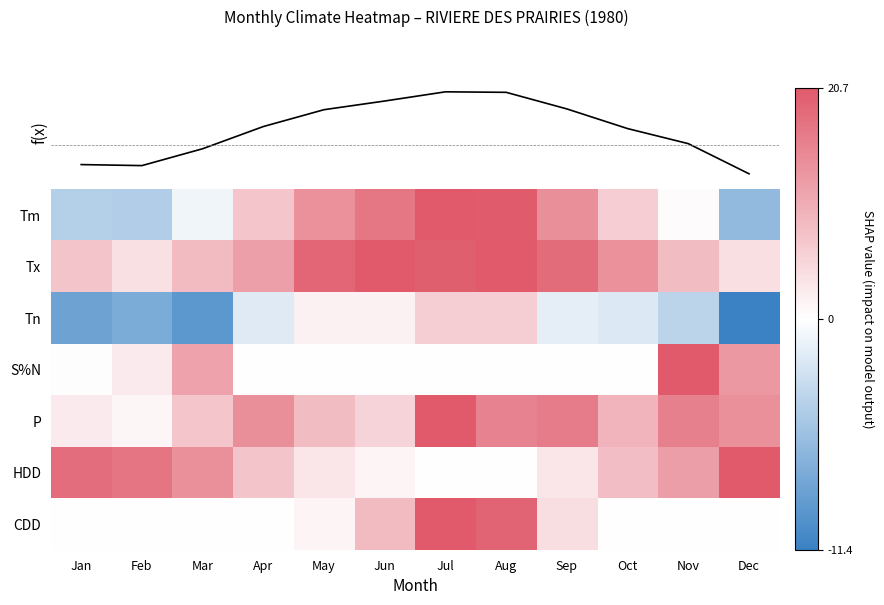

What is the average value of the S%N series?

0.2